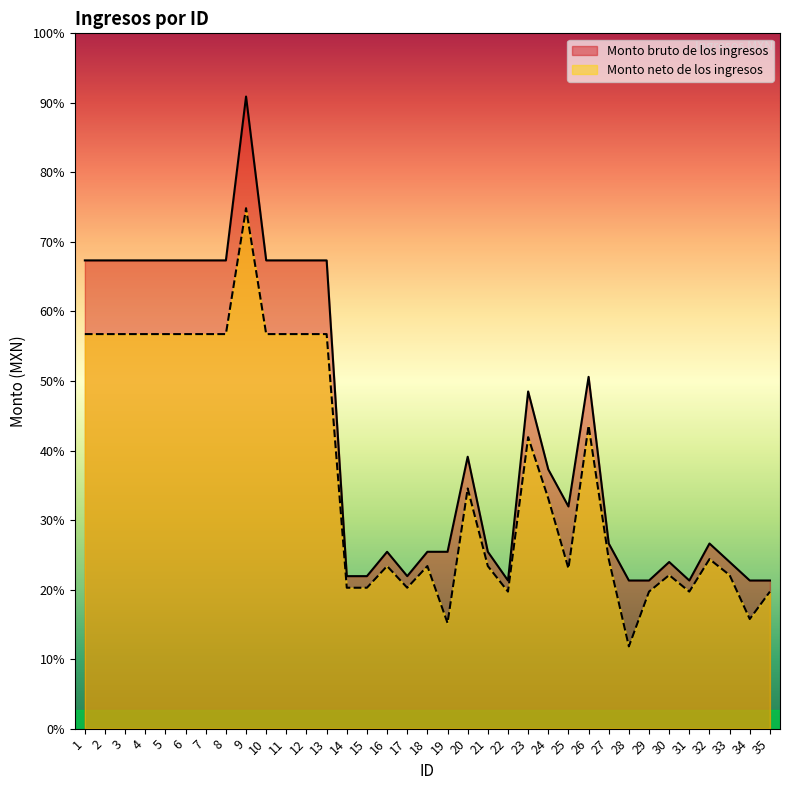

How many lines are shown in the chart?

2